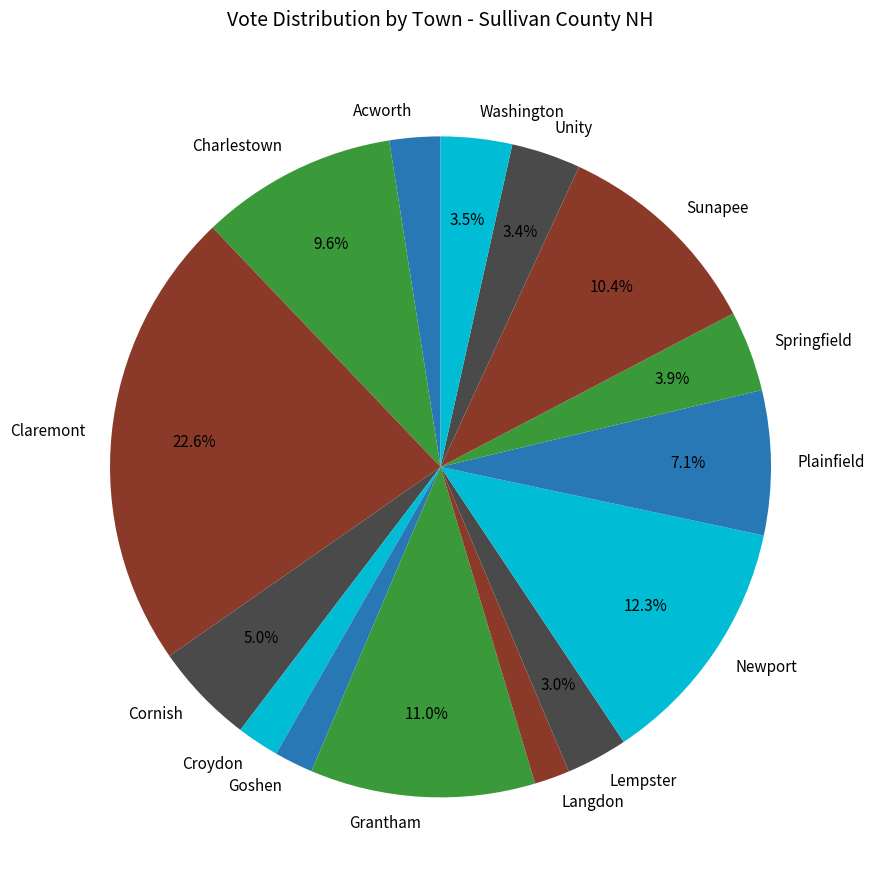

Between Acworth and Unity, which is larger?

Unity